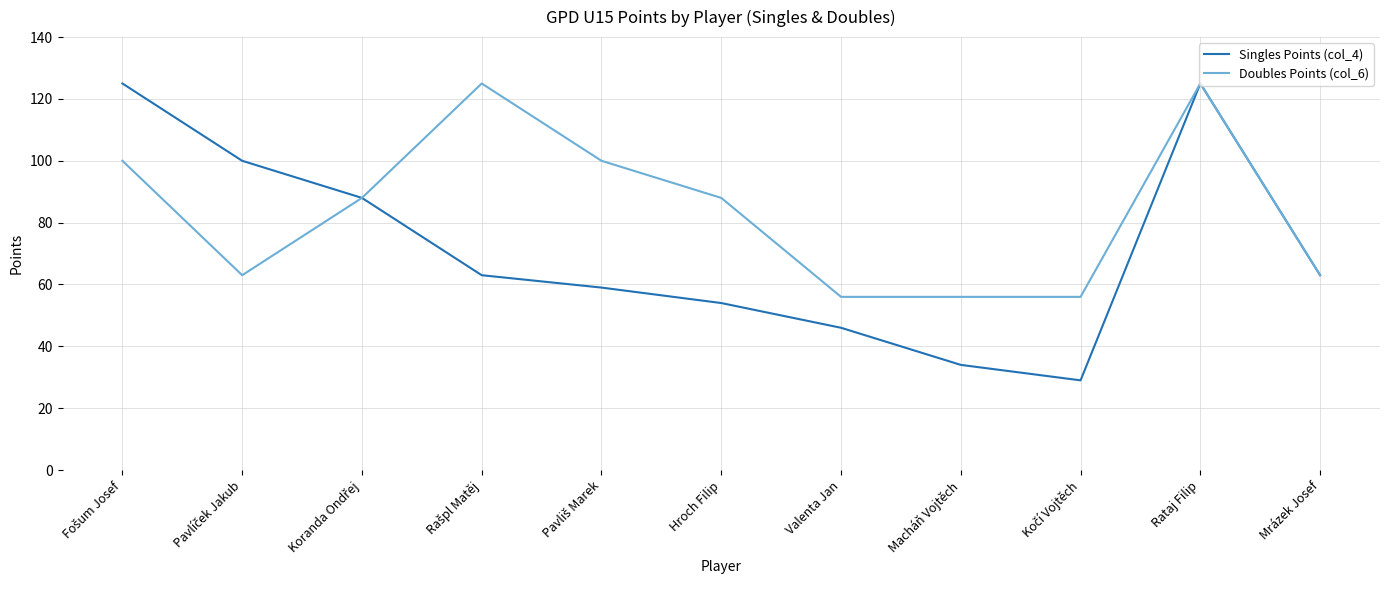

How many interior local peaks does the Singles Points (col_4) series have?

1